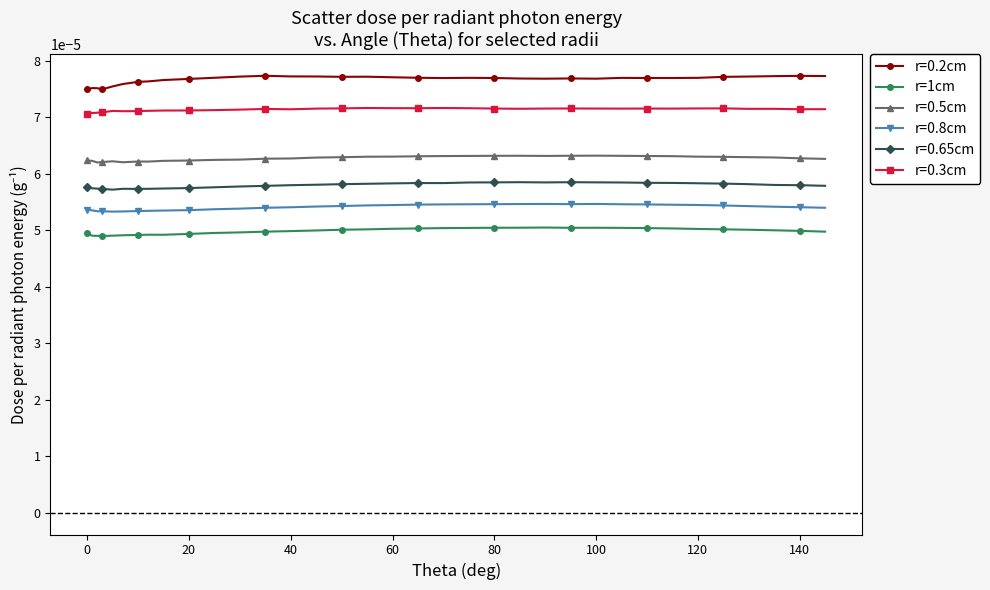

How many r=0.2cm values are between 0 and 1?

35